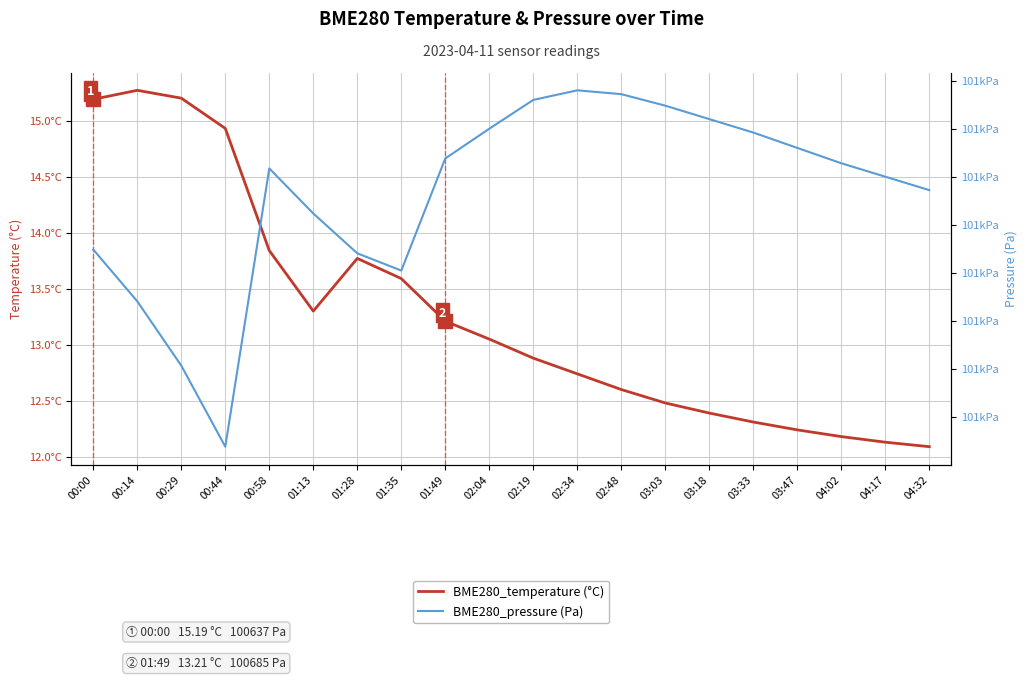

Is this an area chart (filled region under the line)?

No